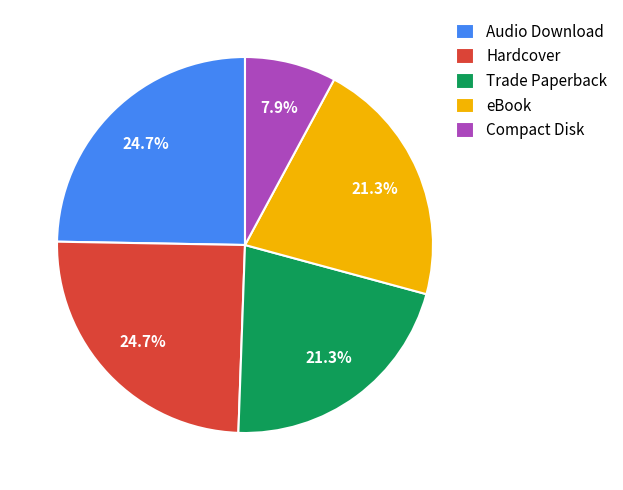

Combined, do Hardcover and eBook account for over 50%?

No